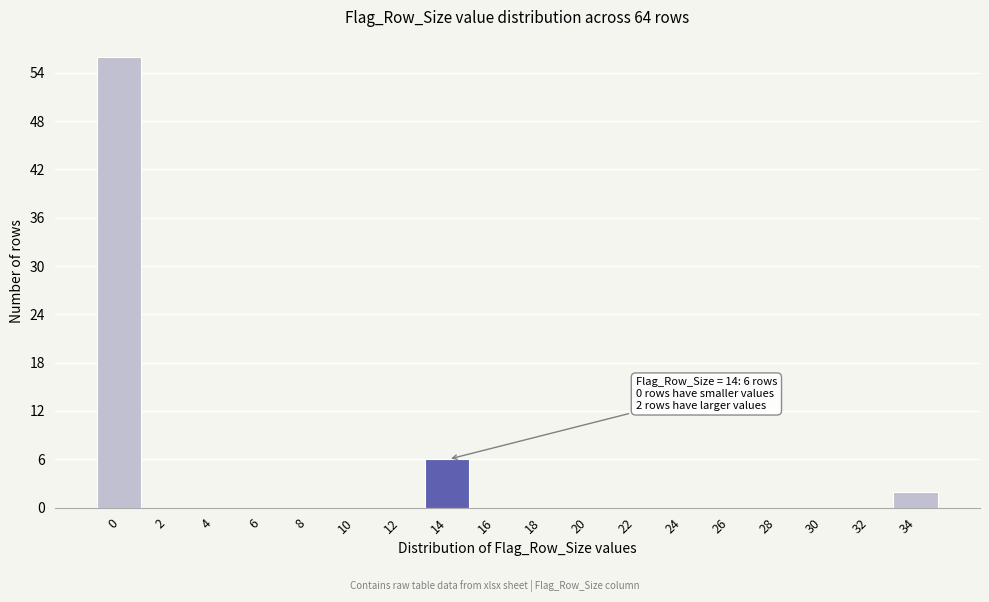

Reading left to right, transcribe all the data shown in this chart.

0=56	2=0	4=0	6=0	8=0	10=0	12=0	14=6	16=0	18=0	20=0	22=0	24=0	26=0	28=0	30=0	32=0	34=2